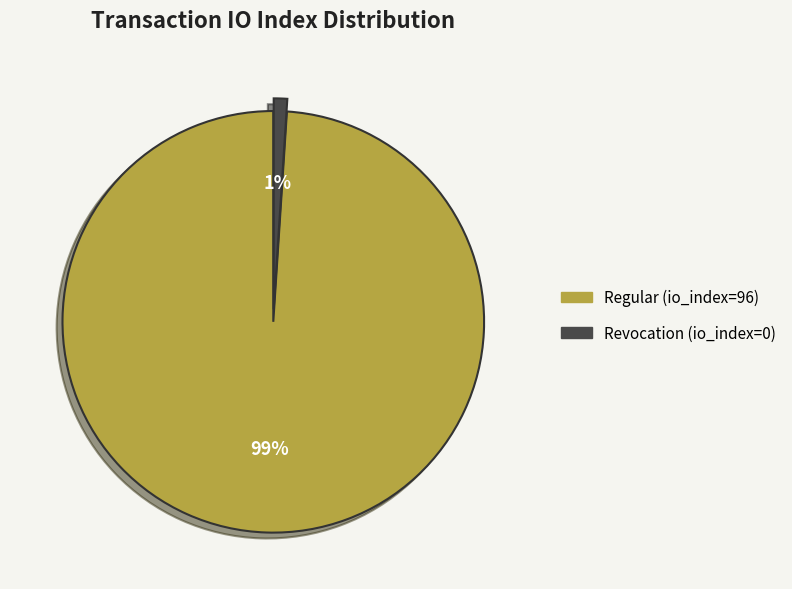

Does Regular (io_index=96) account for over 50% of the chart?

Yes